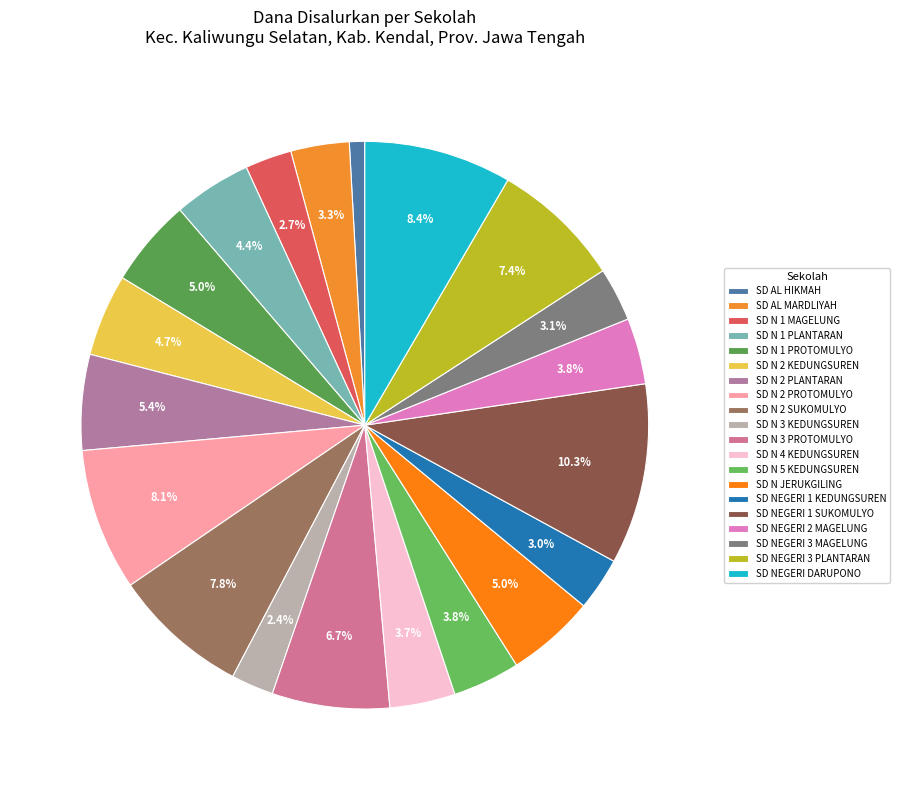

Is the sum of SD N 4 KEDUNGSUREN and SD N 2 SUKOMULYO greater than half?

No